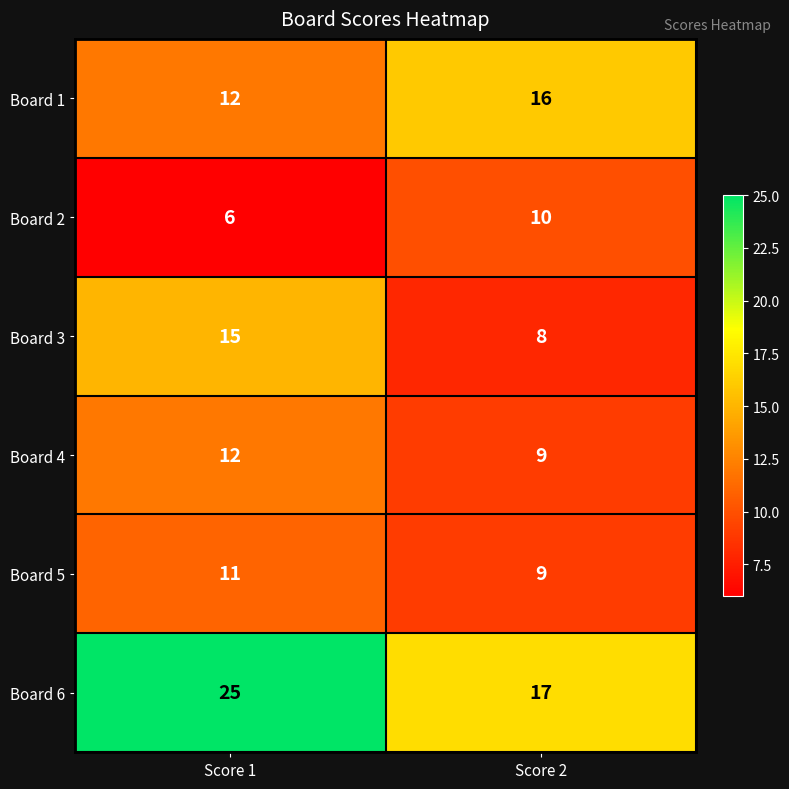

Which series has the widest spread of values?

Board 6